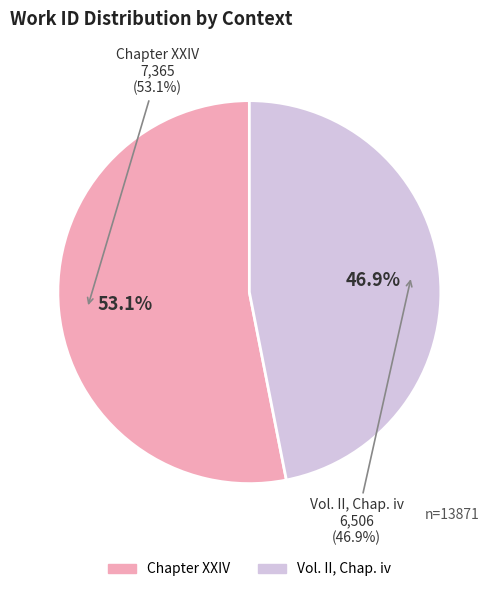

To the nearest percent, what percentage of the pie is Chapter XXIV?

53%